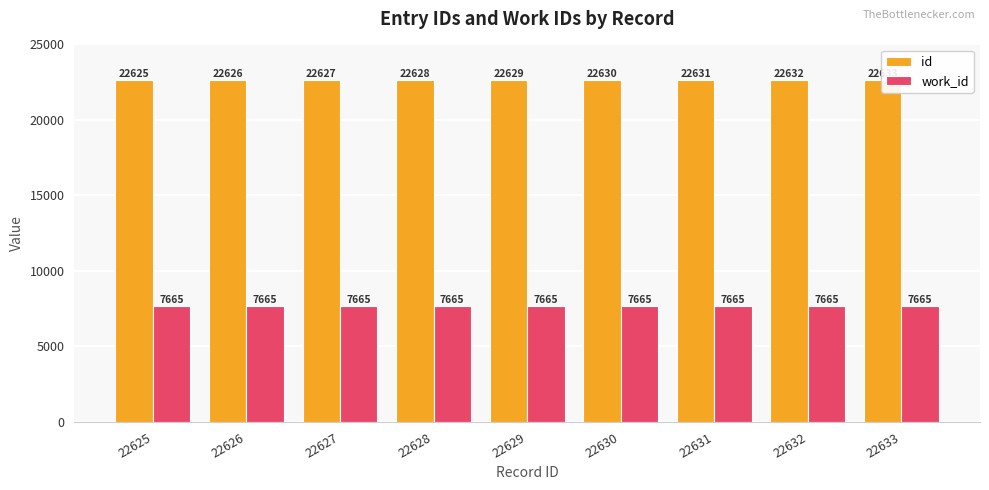

Which series has the widest spread of values?

id